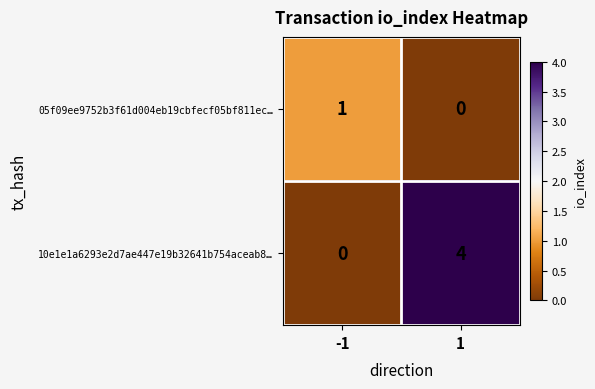

Reading left to right, list all the values displayed in this chart.

05f09ee9752b3f61d004eb19cbfecf05bf811ec…: -1=1	1=0
10e1e1a6293e2d7ae447e19b32641b754aceab8…: -1=0	1=4